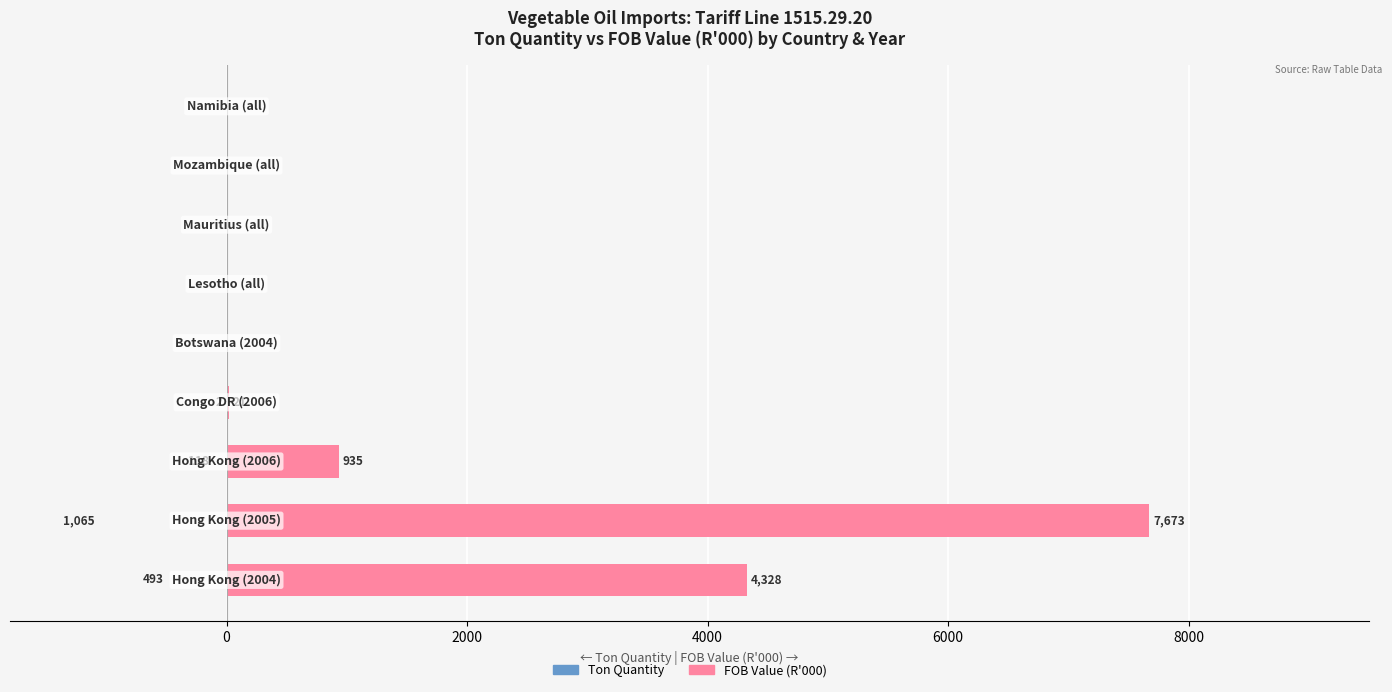

Which series changed the most between −2000 and 10000?

FOB Value (R'000)